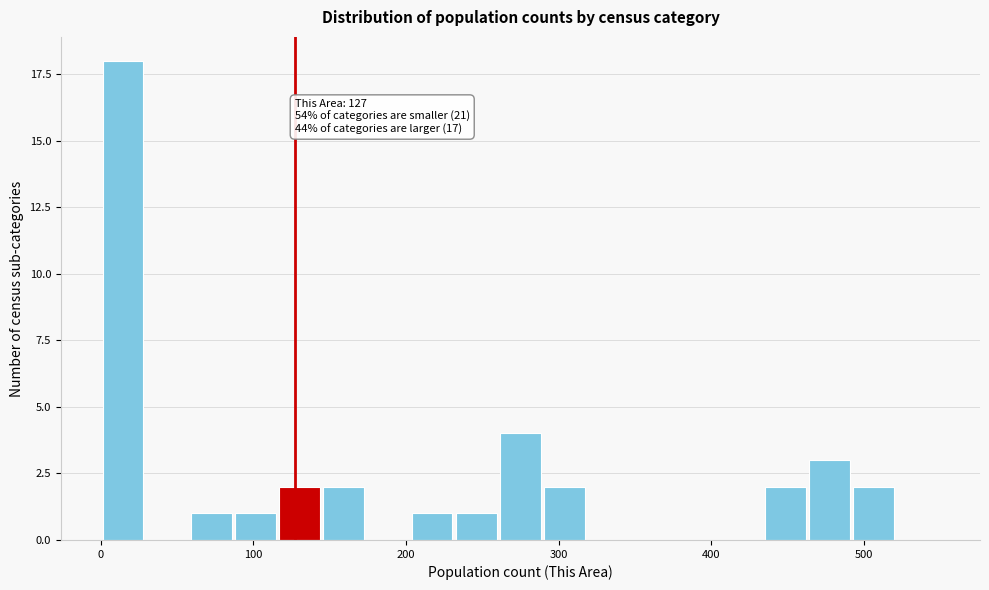

Read against the x-axis, roughly where is the centre of the tallest bar?

10